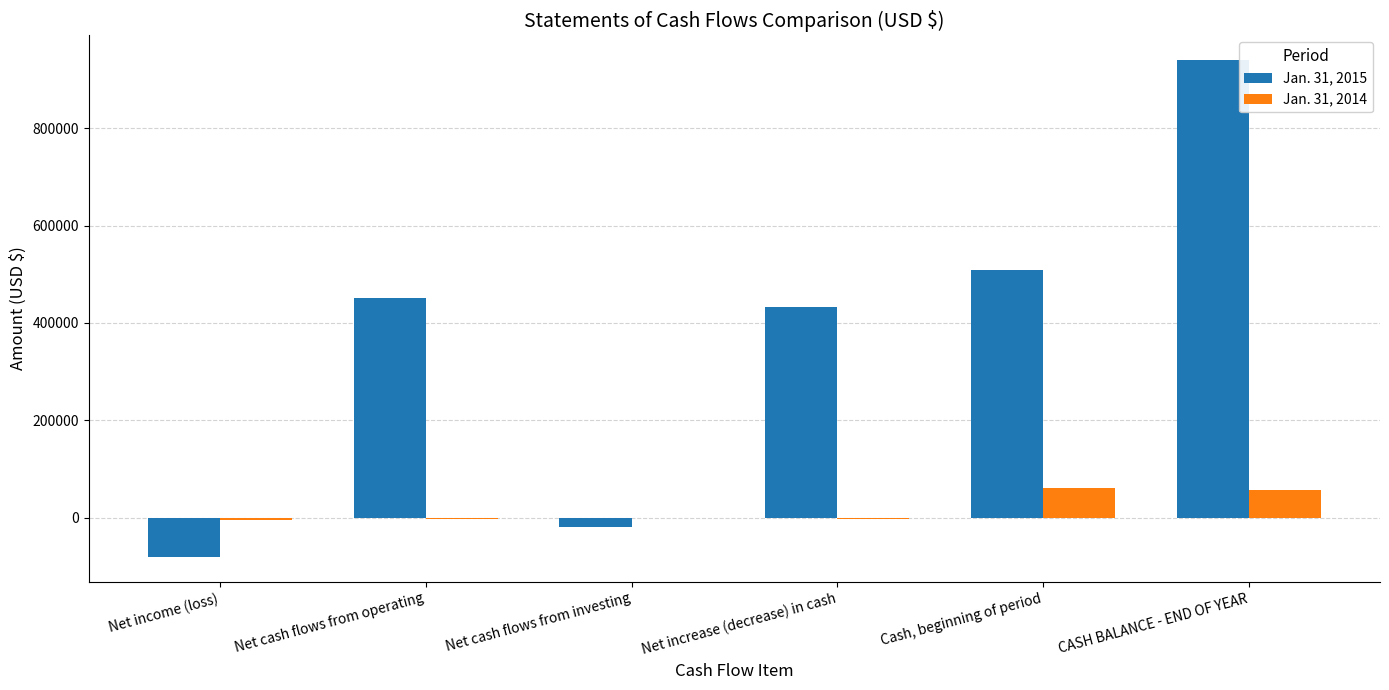

At which category is the sum across all series the highest?

CASH BALANCE - END OF YEAR